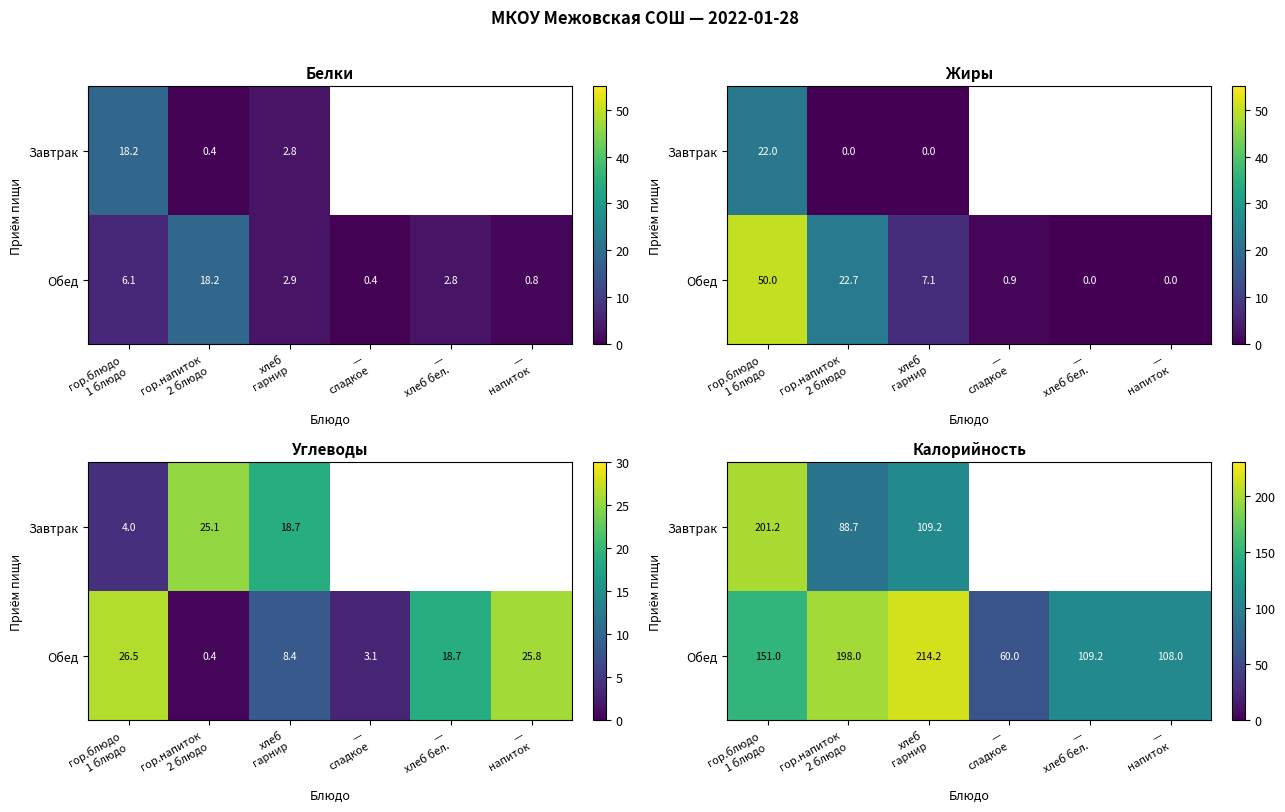

What is the difference between the maximum and minimum values in the Обед series?

154.2